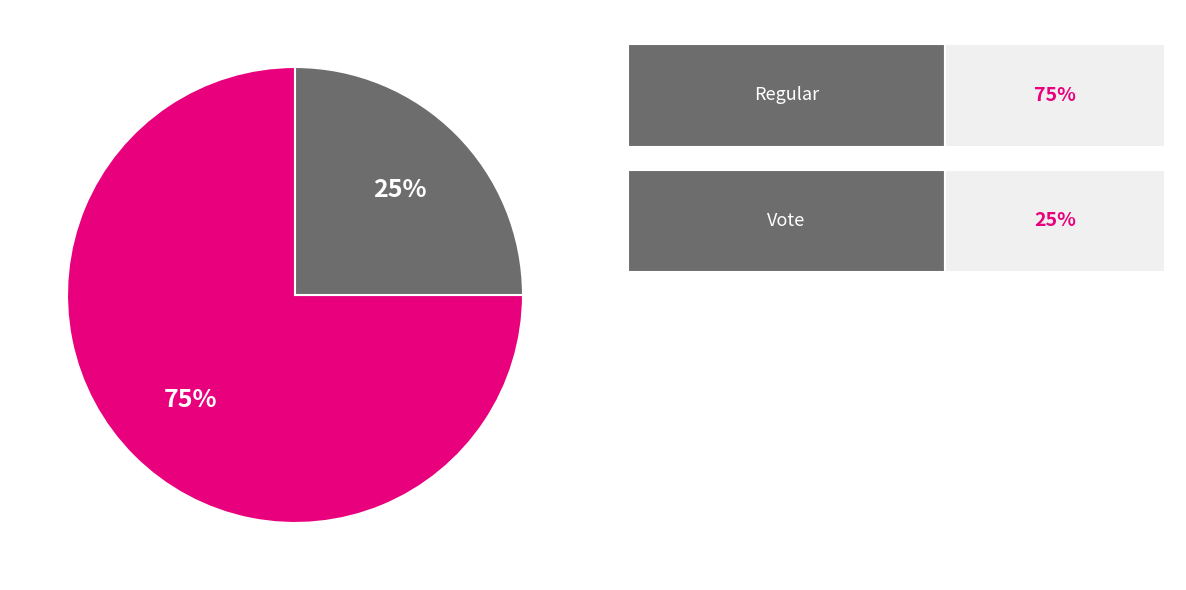

Is there any slice that represents more than half of the pie?

Yes